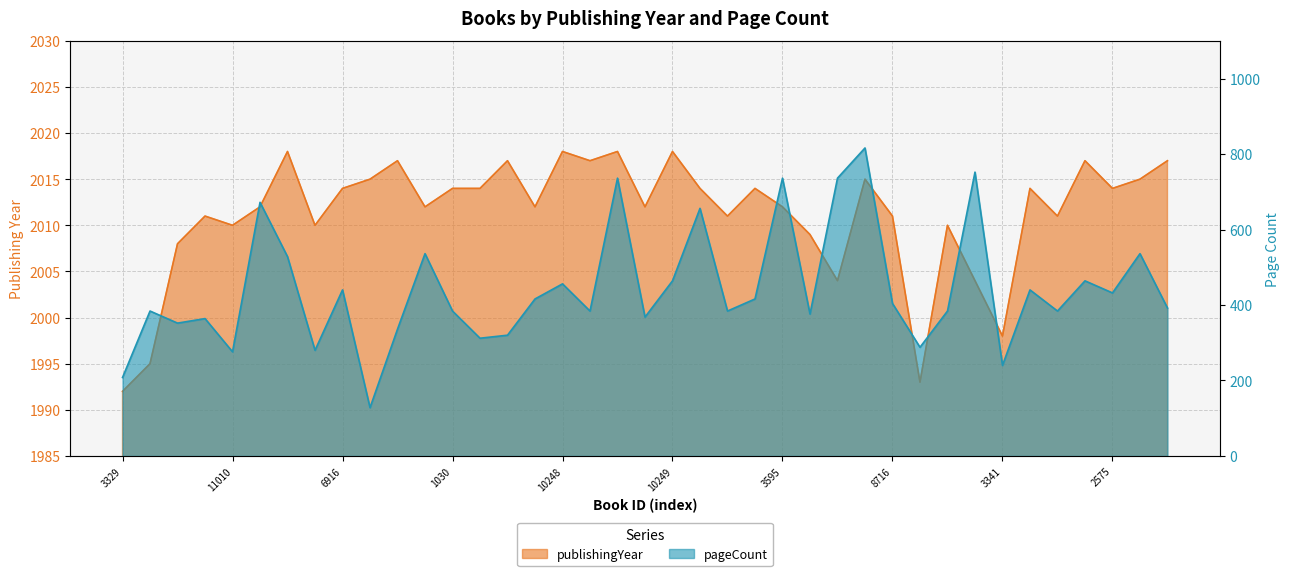

Where is the first local minimum for publishingYear?

11010